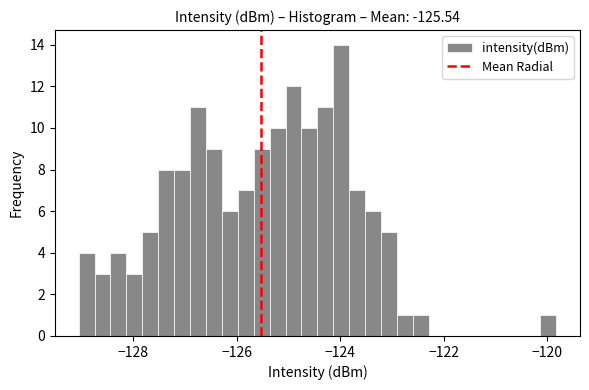

Around what value on the x-axis is the tallest bar? Give the approximate position of its centre, as read against the axis.

-124.0